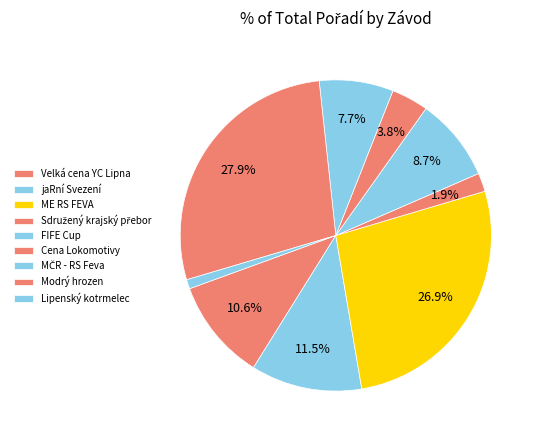

Count the number of slices in the pie.

9